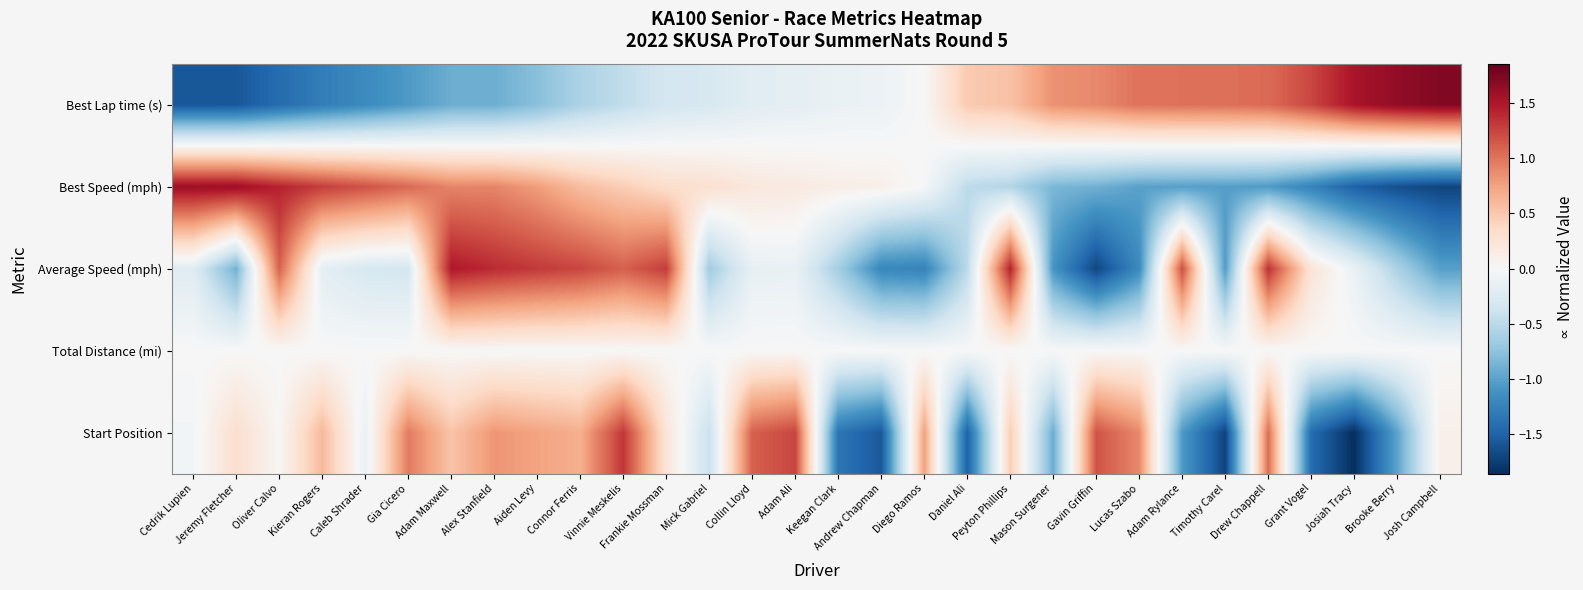

What is the spread (max minus min) of values at Lucas Szabo?

2.2